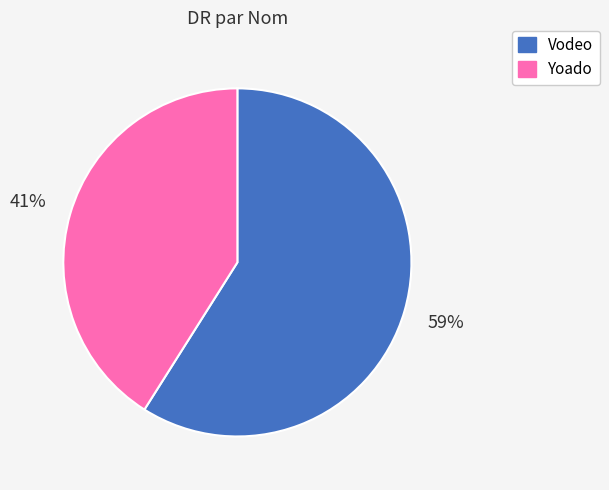

What percentage is the Vodeo slice, to the nearest percent?

59%